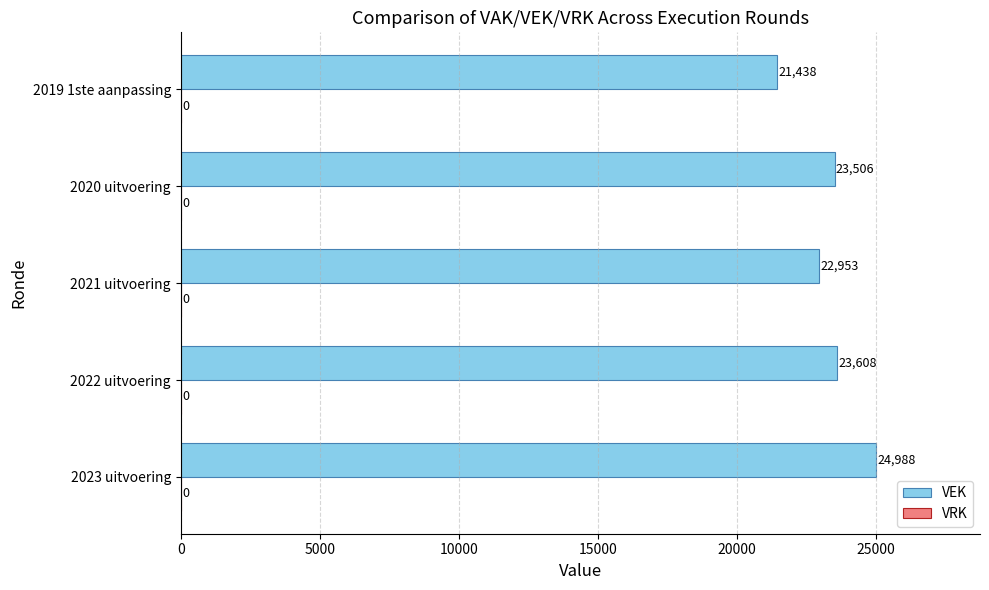

Reading bottom to top, transcribe all the data shown in this chart.

2023 uitvoering=24988	2022 uitvoering=23608	2021 uitvoering=22953	2020 uitvoering=23506	2019 1ste aanpassing=21438